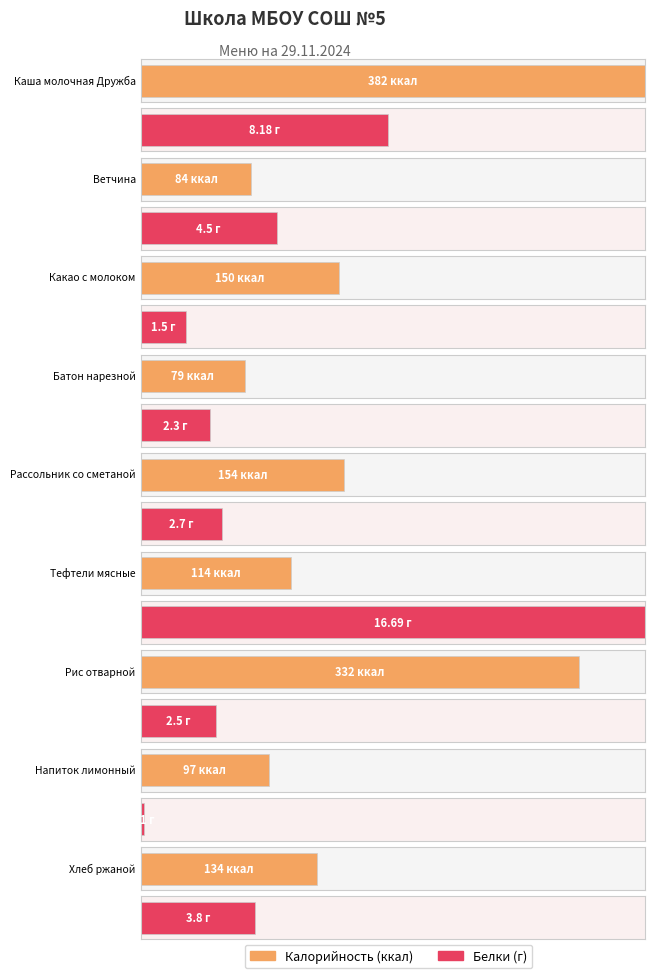

At which category is the sum across all series the highest?

Каша молочная Дружба